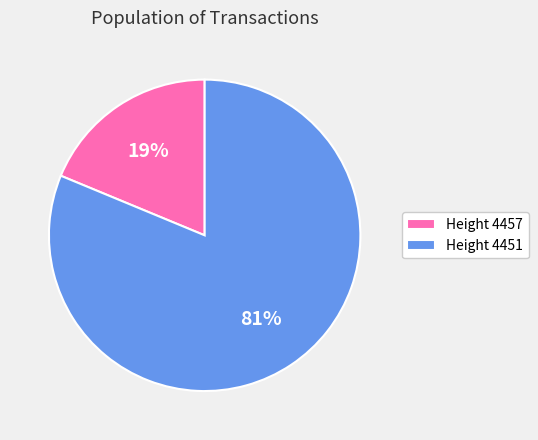

To the nearest percent, what is the difference between the largest and smallest slice percentages?

62%